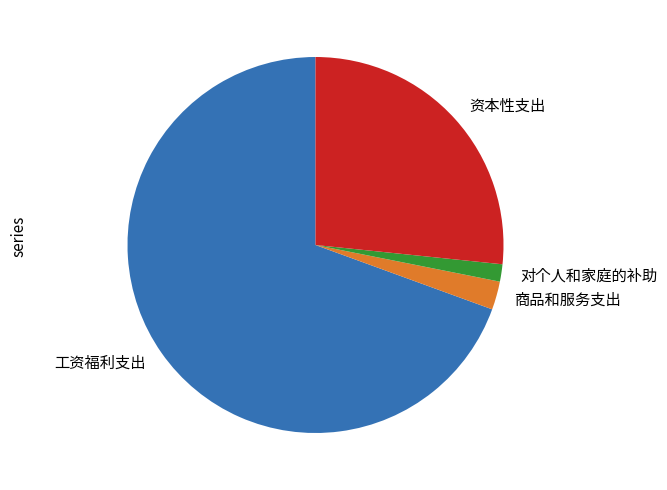

Which has a higher value, 对个人和家庭的补助 or 工资福利支出?

工资福利支出